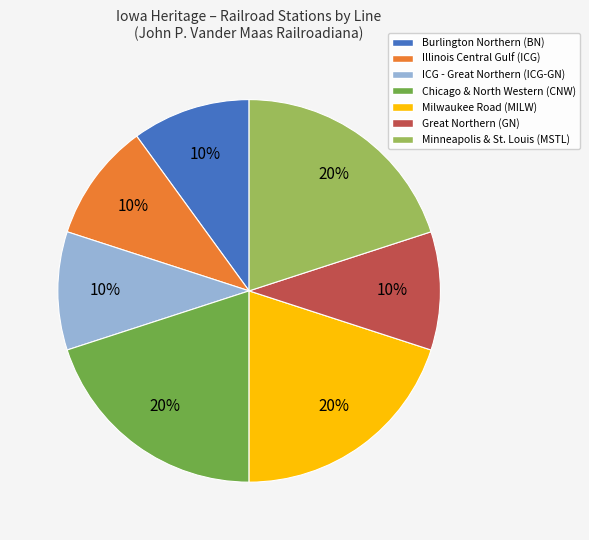

To the nearest percent, what is the difference between the Milwaukee Road (MILW) and Illinois Central Gulf (ICG) slice percentages?

10%